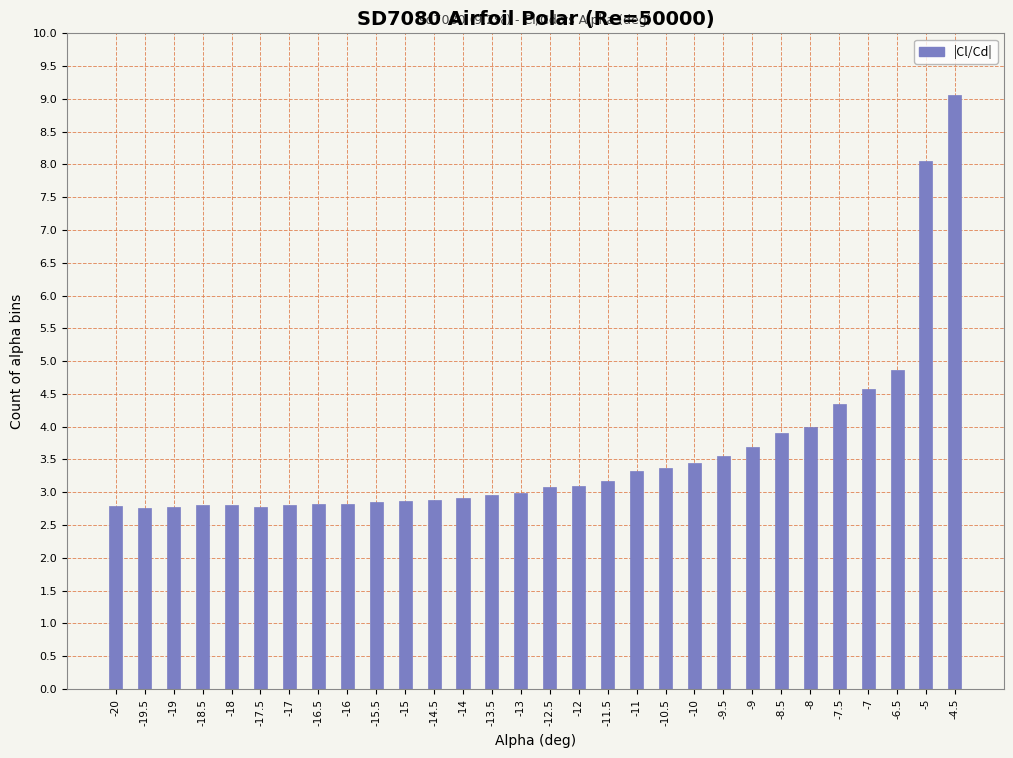

At which category does the chart reach its peak across all series?

-4.5